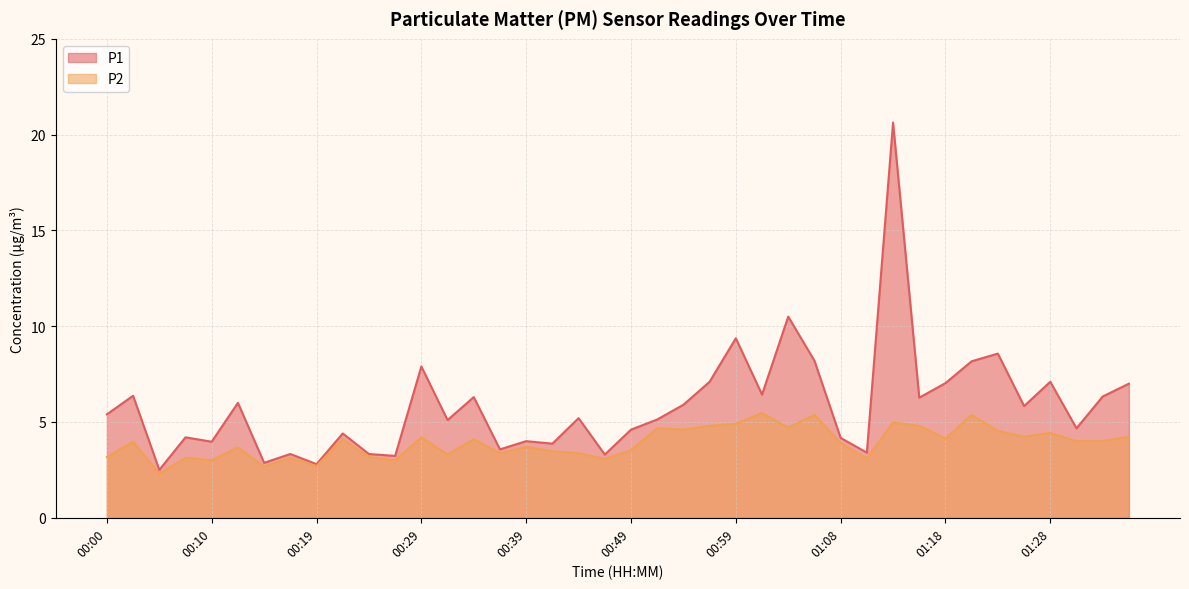

True or false: P2 has a value of 4.1 at 01:11.

False